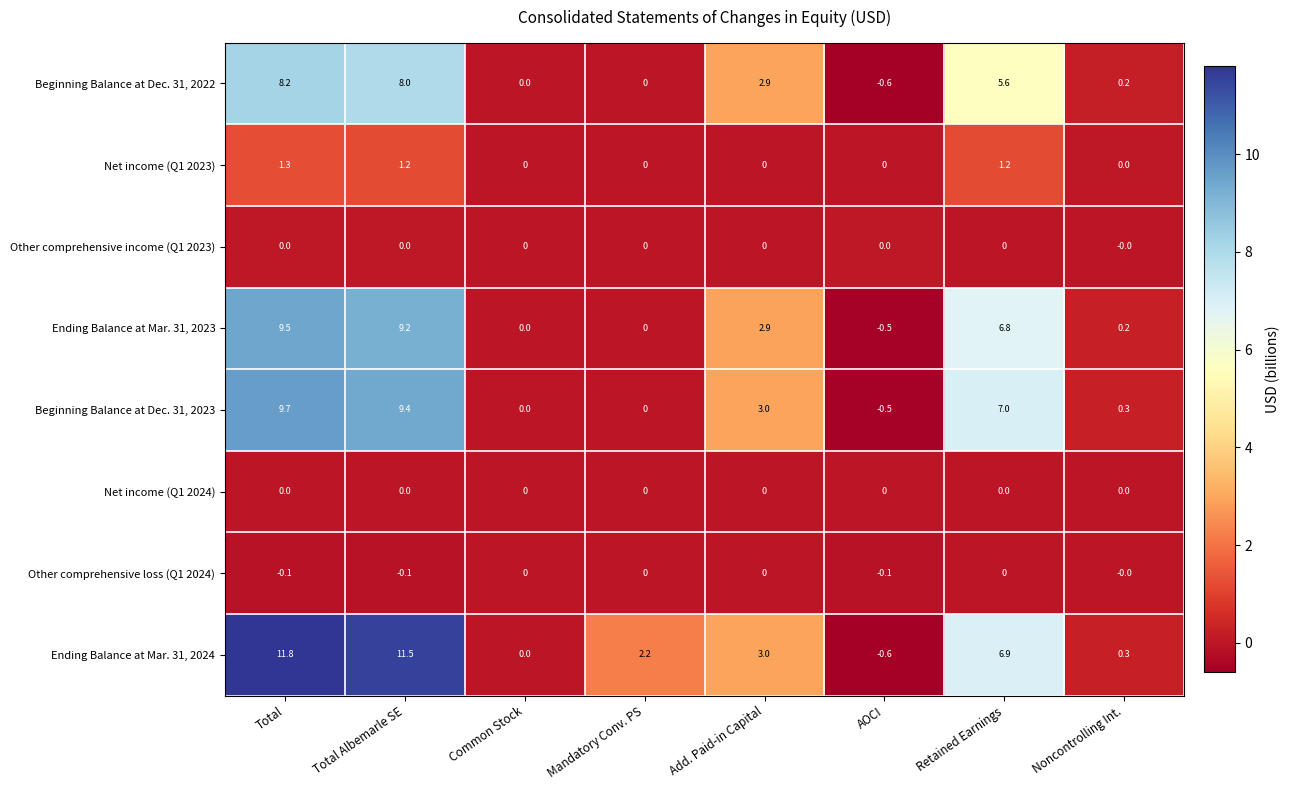

List the labels in order of Ending Balance at Mar. 31, 2024 value, largest first.

Total, Total Albemarle SE, Retained Earnings, Add. Paid-in Capital, Mandatory Conv. PS, Noncontrolling Int., Common Stock, AOCI